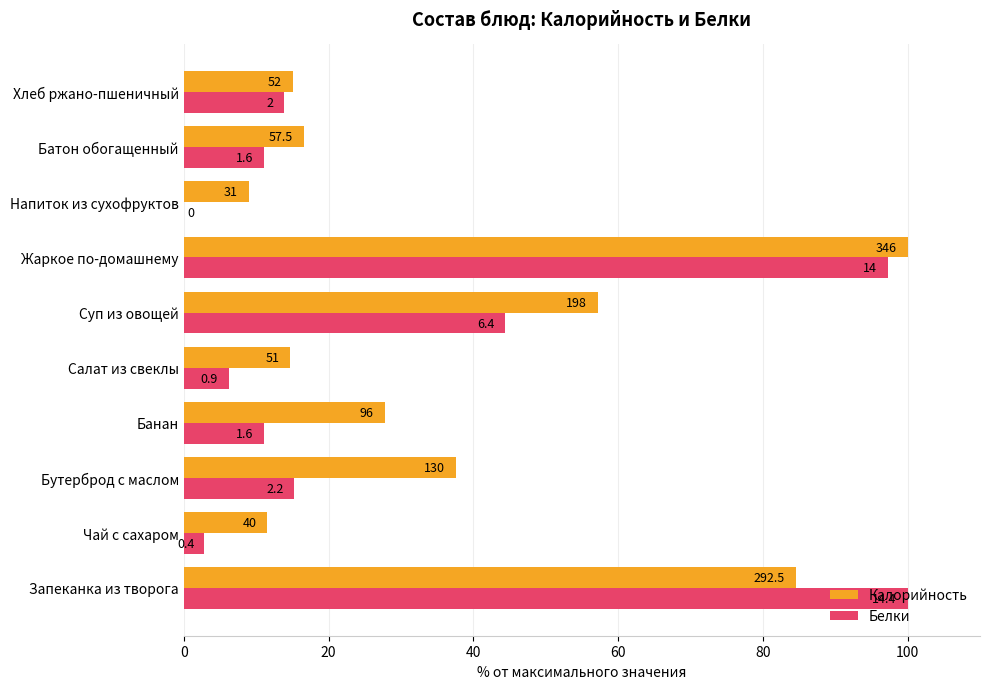

What are all the series names shown in the legend?

Калорийность, Белки